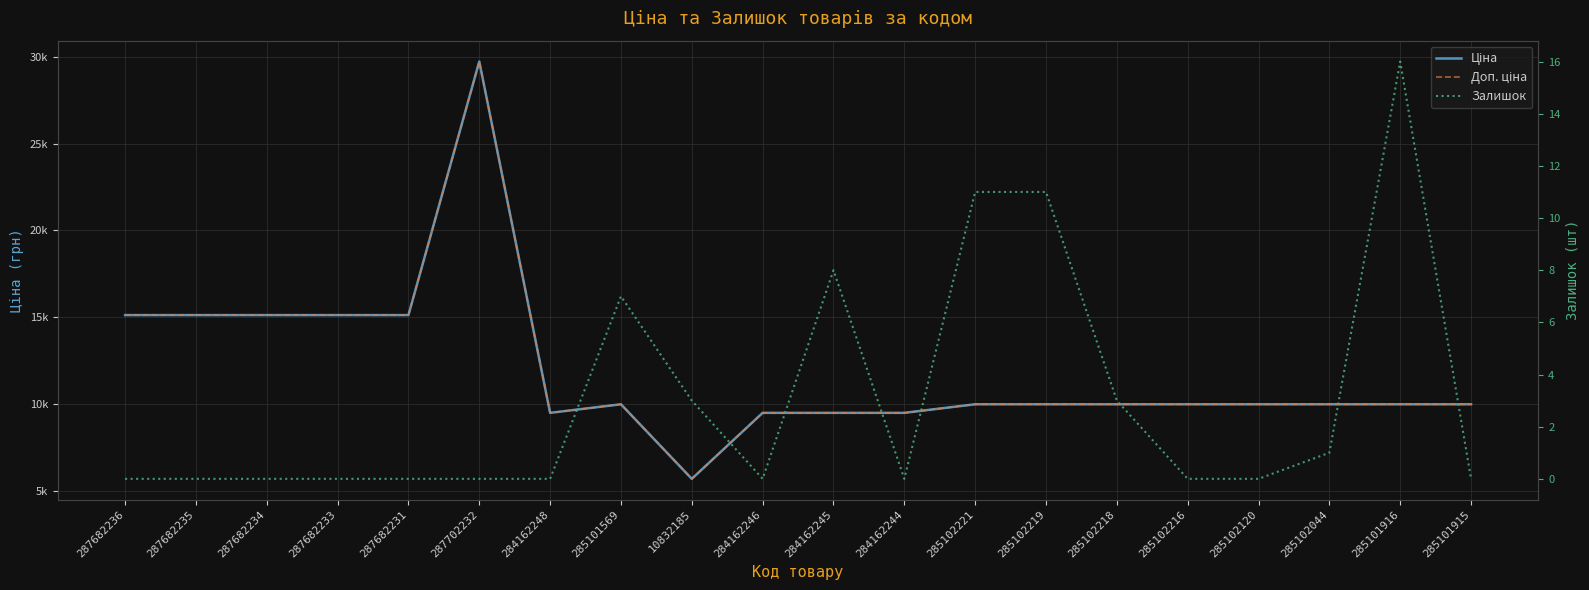

At 285102219, list the series in order from largest to smallest.

Ціна, Доп. ціна, Залишок